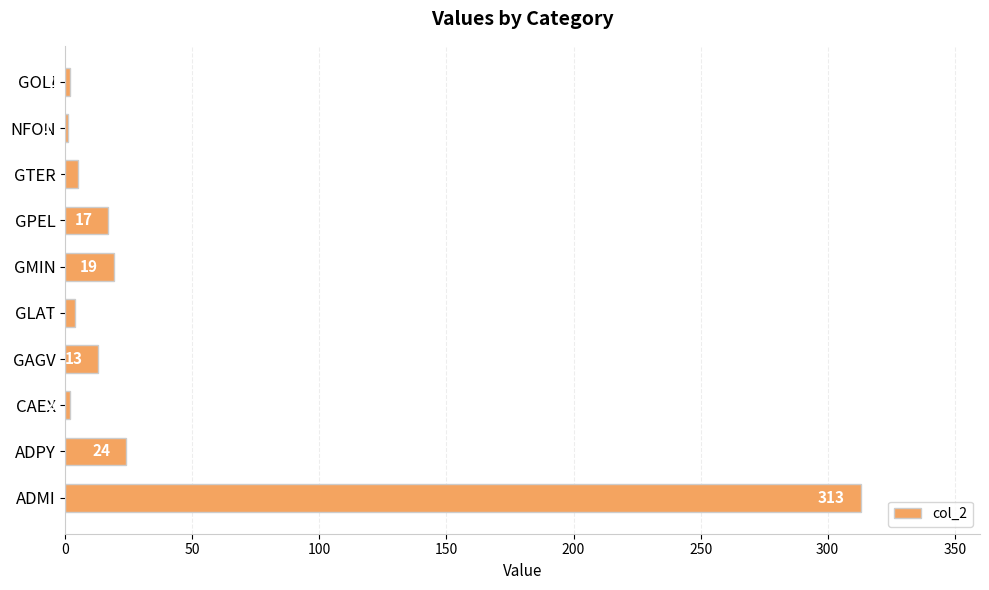

What is the sum of all values?

400